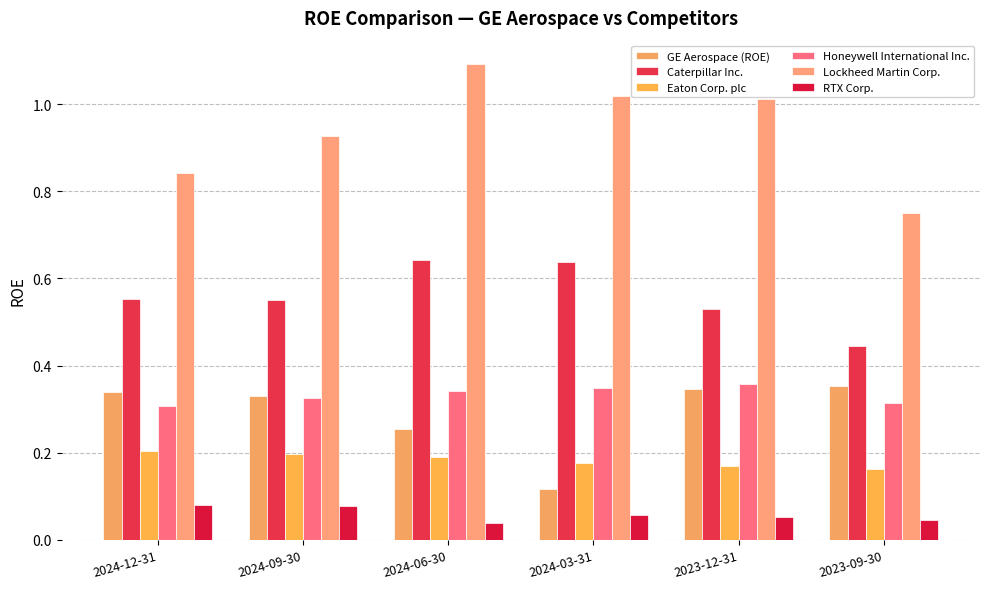

Reading right to left, list all the values displayed in this chart.

GE Aerospace (ROE): 2023-09-30=0.4	2023-12-31=0.3	2024-03-31=0.1	2024-06-30=0.3	2024-09-30=0.3	2024-12-31=0.3
Caterpillar Inc.: 2023-09-30=0.4	2023-12-31=0.5	2024-03-31=0.6	2024-06-30=0.6	2024-09-30=0.6	2024-12-31=0.6
Eaton Corp. plc: 2023-09-30=0.2	2023-12-31=0.2	2024-03-31=0.2	2024-06-30=0.2	2024-09-30=0.2	2024-12-31=0.2
Honeywell International Inc.: 2023-09-30=0.3	2023-12-31=0.4	2024-03-31=0.3	2024-06-30=0.3	2024-09-30=0.3	2024-12-31=0.3
Lockheed Martin Corp.: 2023-09-30=0.8	2023-12-31=1.0	2024-03-31=1.0	2024-06-30=1.1	2024-09-30=0.9	2024-12-31=0.8
RTX Corp.: 2023-09-30=0.0	2023-12-31=0.1	2024-03-31=0.1	2024-06-30=0.0	2024-09-30=0.1	2024-12-31=0.1